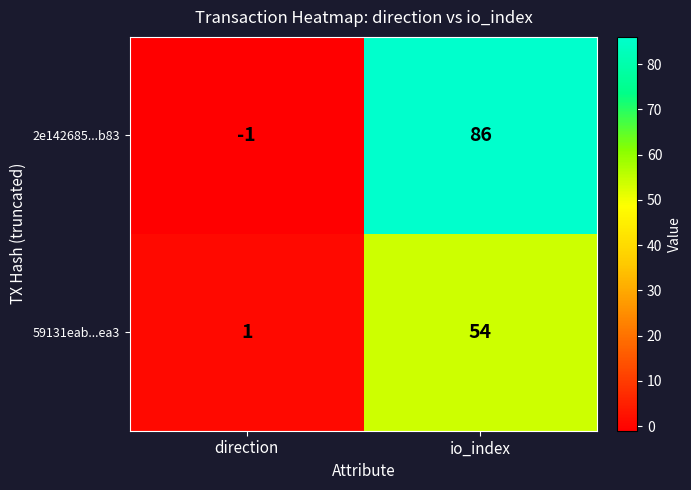

Reading right to left, what are all the values shown in this chart?

2e142685...b83: io_index=86	direction=-1
59131eab...ea3: io_index=54	direction=1